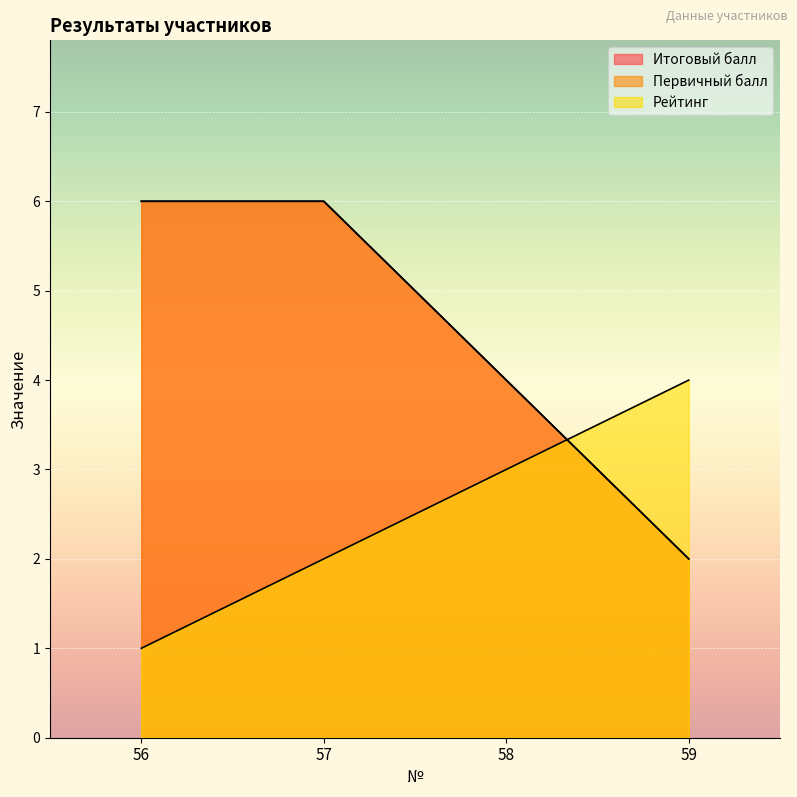

At which label does Первичный балл reach its peak?

56